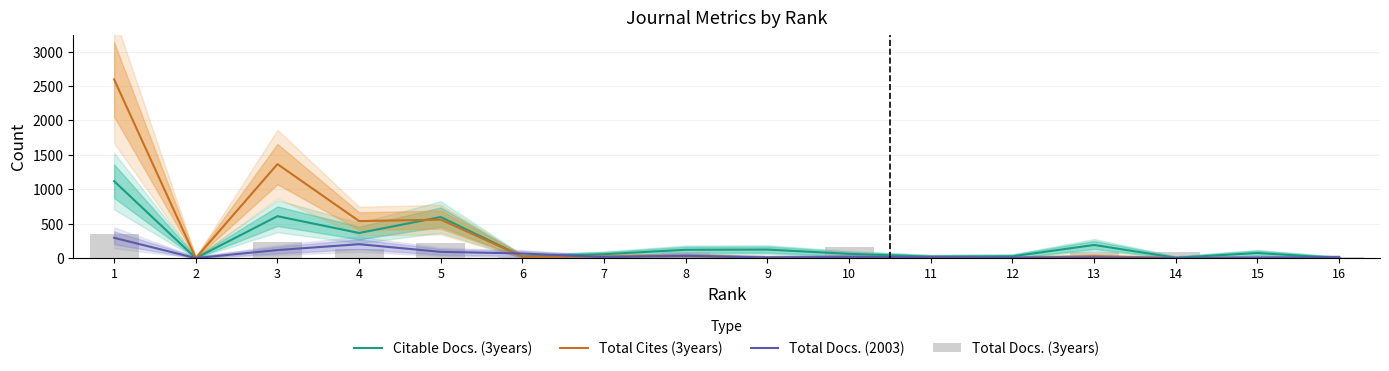

Which category has the highest value across all series?

1